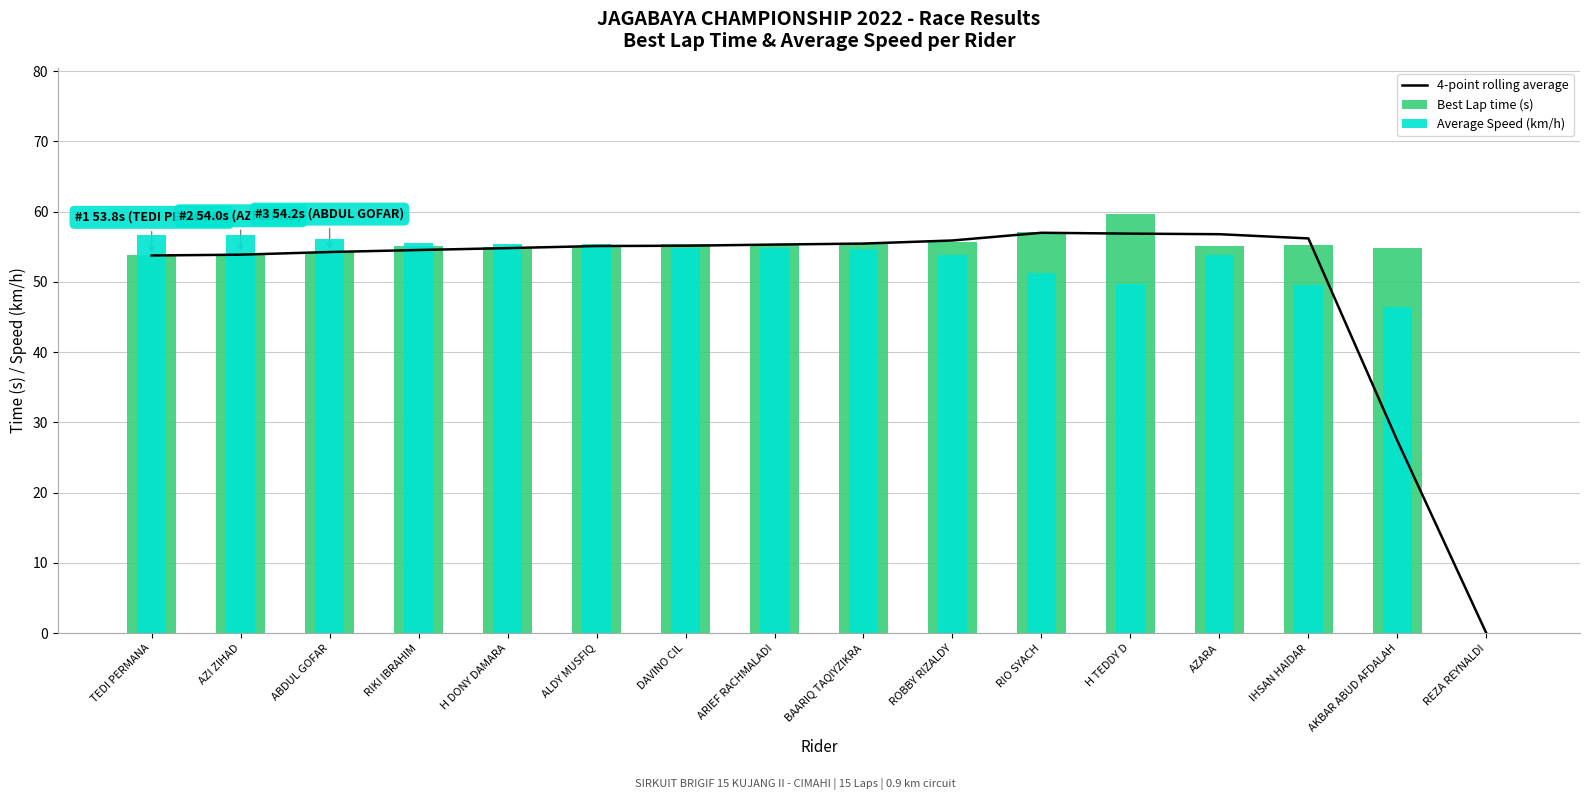

What is the difference between the highest and lowest values at RIO SYACH?

5.8